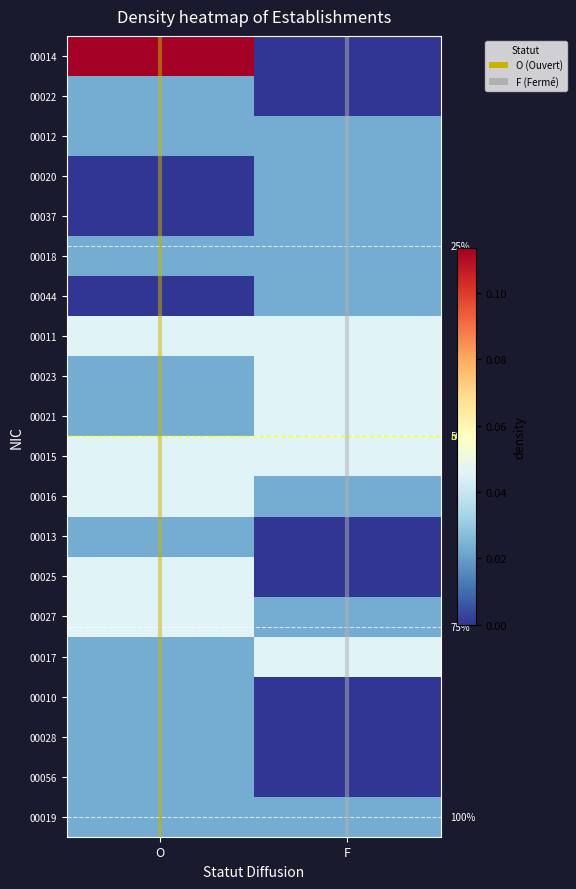

The value of 00018 at O is 0.0. True or false?

False